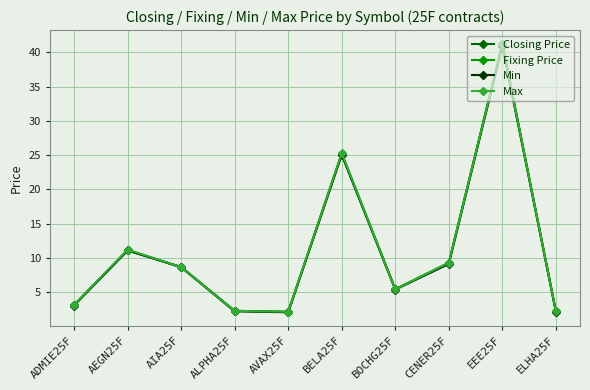

What is the total value across all series at AIA25F?

34.6